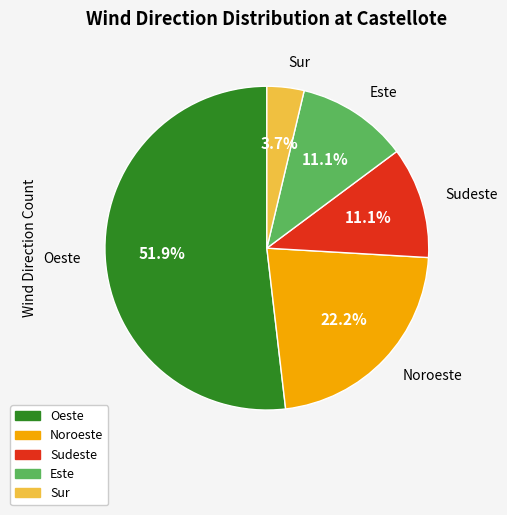

What percentage is the Este slice, to the nearest percent?

11%